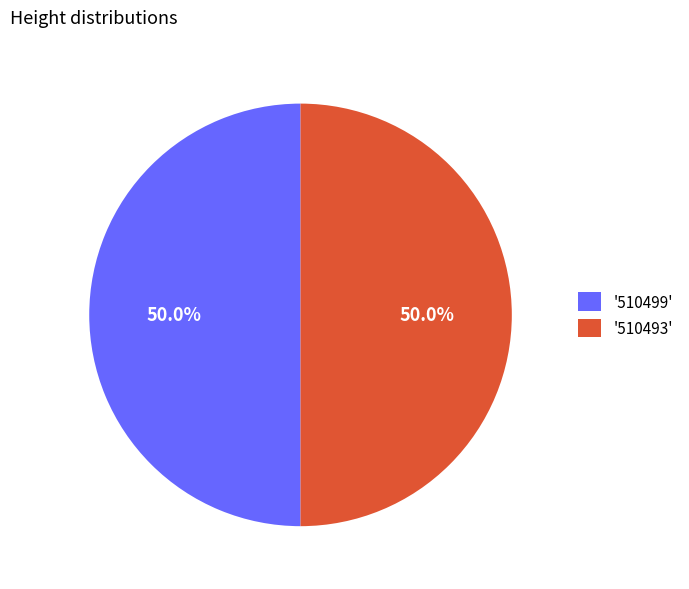

What is the total percentage of '510499' and '510493'?

100.0%